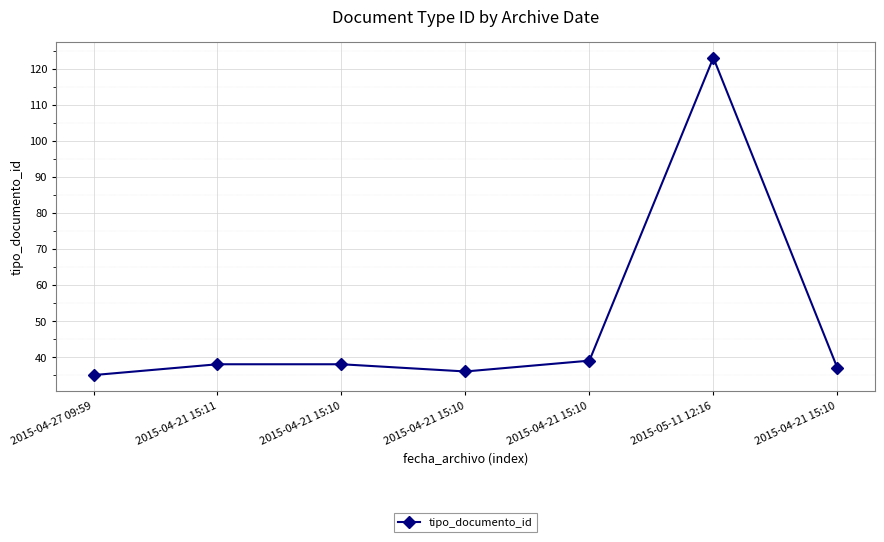

How many interior local peaks (higher than both neighbors) does the data have?

1